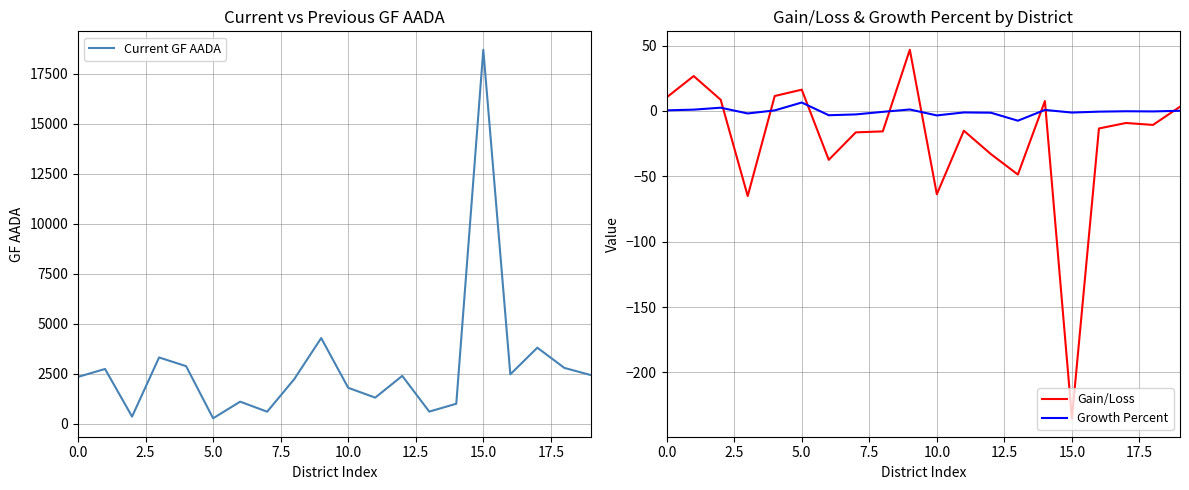

What is the highest value of the Gain/Loss series?

46.8